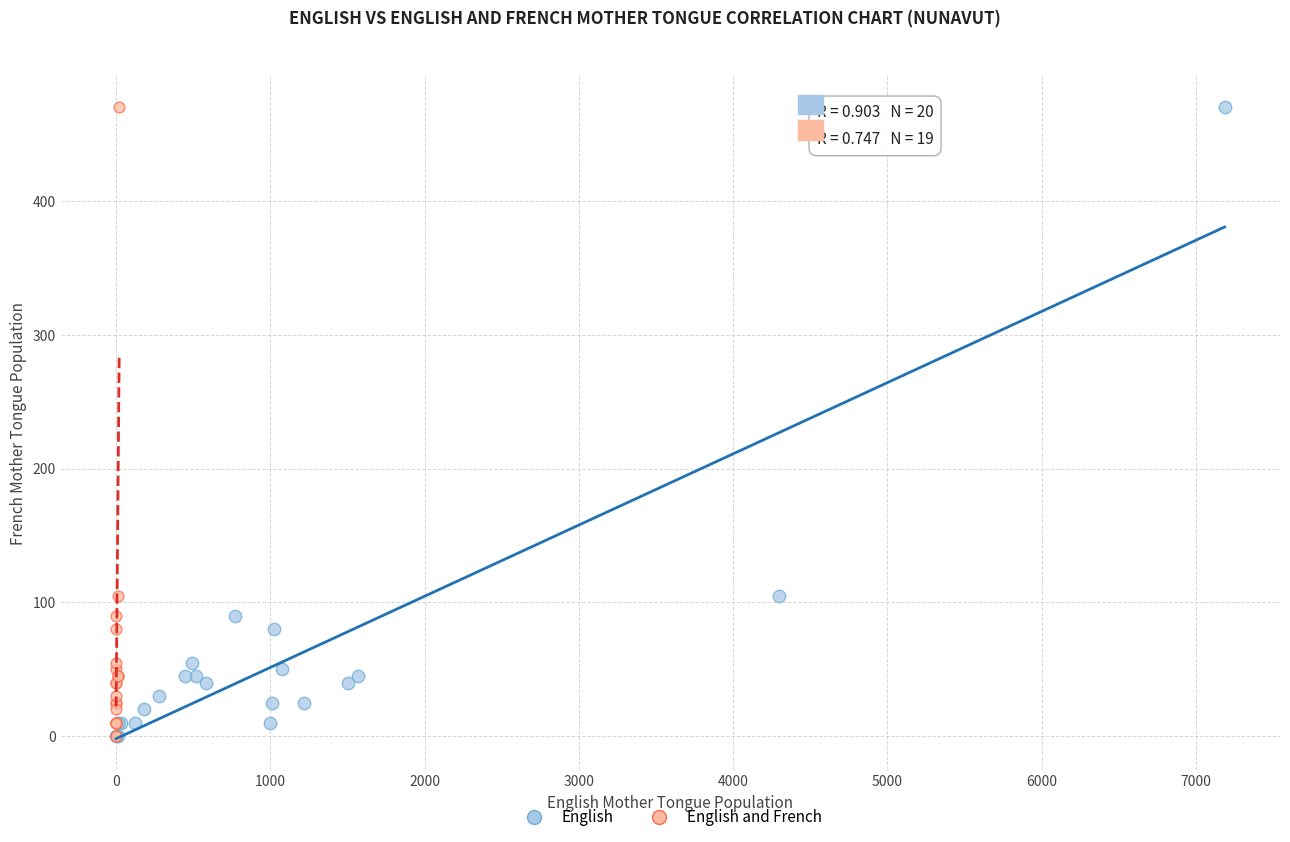

What are all the series names shown in the legend?

English, English and French